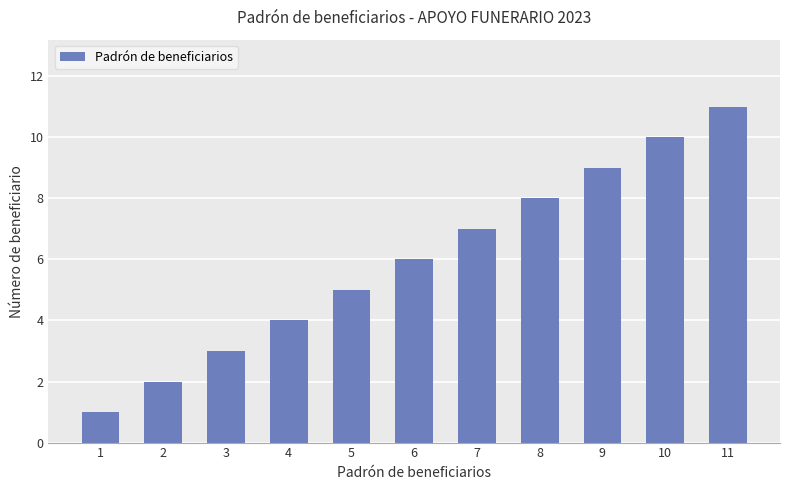

Rank the categories by value from lowest to highest.

1, 2, 3, 4, 5, 6, 7, 8, 9, 10, 11